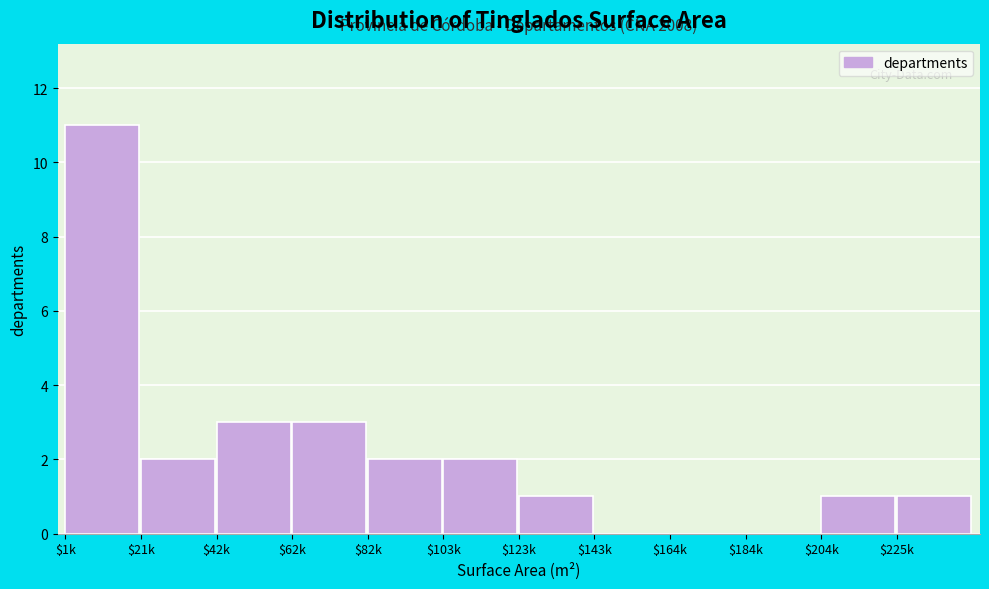

What is the greatest value displayed?

11